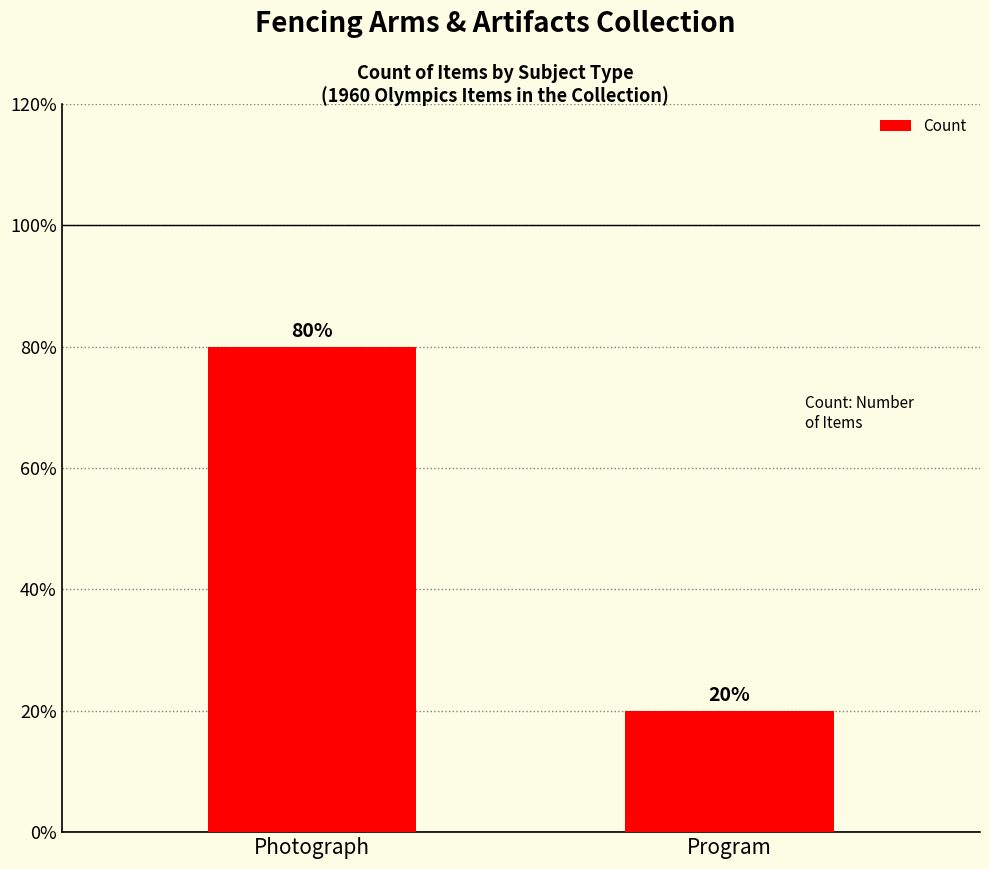

What position from the right is Program?

1